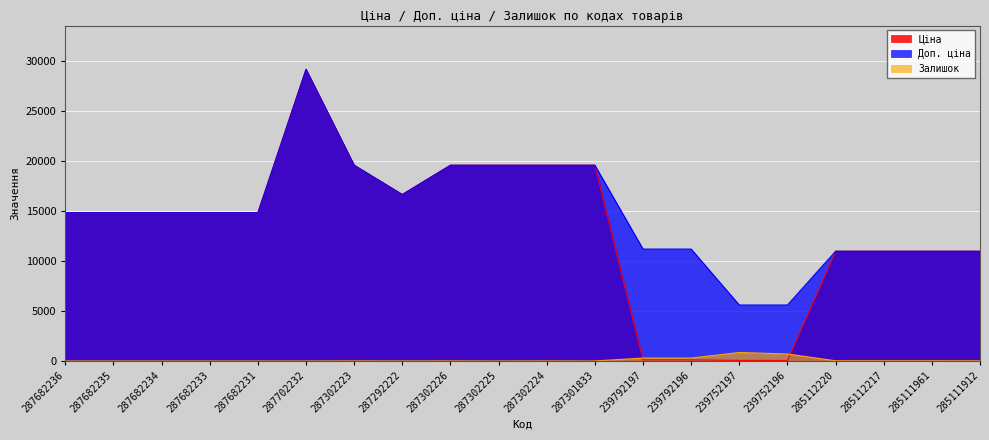

Reading left to right, extract all data points from this chart.

Ціна: 287682236=14817.6	287682235=14817.6	287682234=14817.6	287682233=14817.6	287682231=14817.6	287702232=29152.3	287302223=19564.9	287292222=16636.8	287302226=19564.9	287302225=19564.9	287302224=19564.9	287301833=19564.9	239792197=111.8	239792196=111.8	239752197=55.9	239752196=55.9	285112220=10964.4	285112217=10964.4	285111961=10964.4	285111912=10964.4
Доп. ціна: 287682236=14817.6	287682235=14817.6	287682234=14817.6	287682233=14817.6	287682231=14817.6	287702232=29152.3	287302223=19564.9	287292222=16636.8	287302226=19564.9	287302225=19564.9	287302224=19564.9	287301833=19564.9	239792197=11182.0	239792196=11182.0	239752197=5591.0	239752196=5591.0	285112220=10964.4	285112217=10964.4	285111961=10964.4	285111912=10964.4
Залишок: 287682236=0.0	287682235=0.0	287682234=0.0	287682233=0.0	287682231=0.0	287702232=0.0	287302223=7.0	287292222=2.0	287302226=7.0	287302225=0.0	287302224=6.0	287301833=0.0	239792197=289.0	239792196=290.0	239752197=845.0	239752196=698.0	285112220=17.0	285112217=17.0	285111961=17.0	285111912=15.0